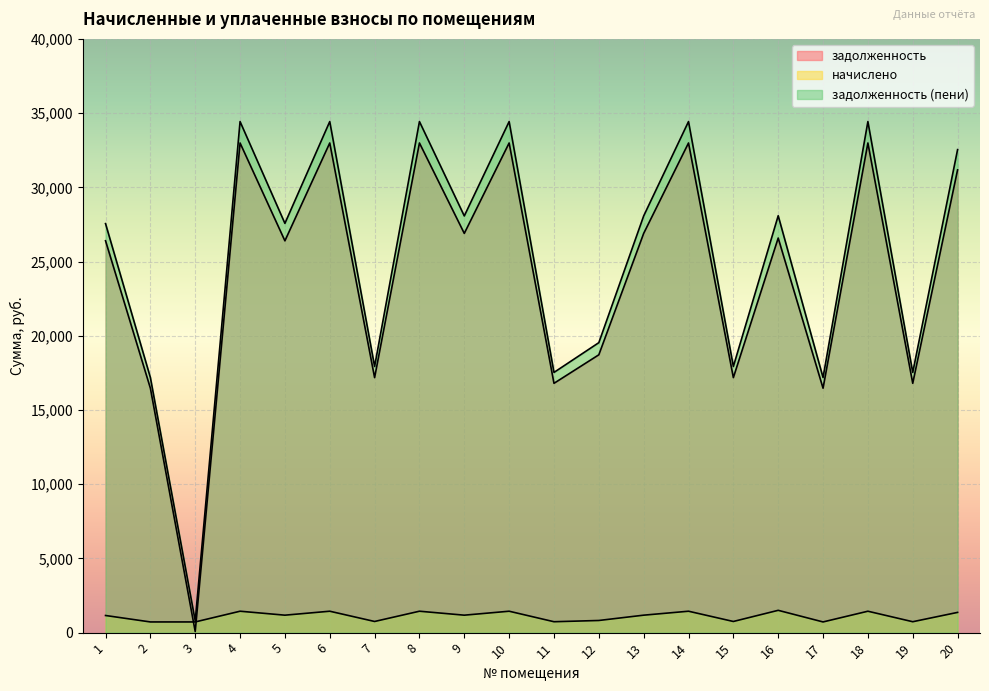

Which category has the highest value in the задолженность series?

4